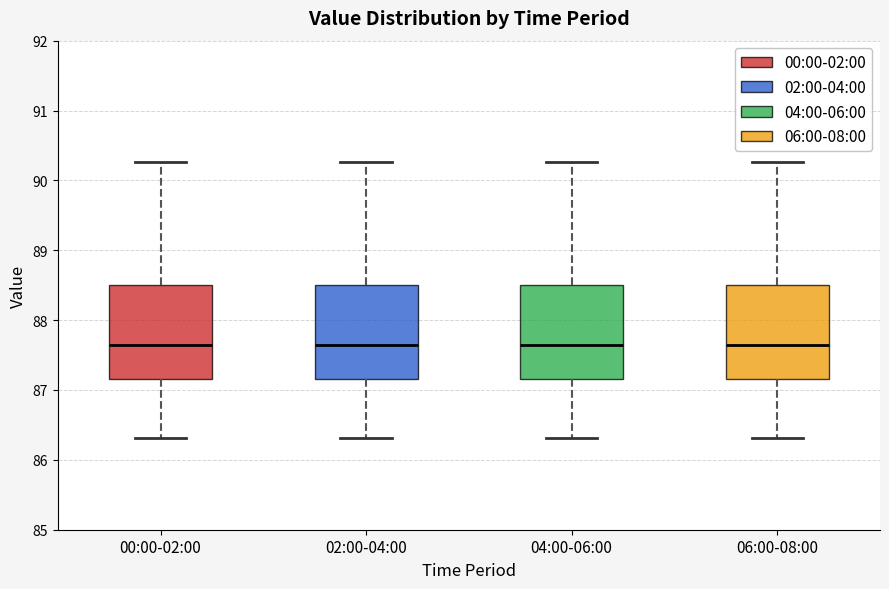

Reading left to right, read every box against the y-axis: the position of its median line, the range the box covers, and the ends of its whiskers. The values are not printed on the chart, so give them approximately, as read against the axis.

00:00-02:00: median 87.6, box 87.2 to 88.5, whiskers 86.3 to 90.3
02:00-04:00: median 87.6, box 87.2 to 88.5, whiskers 86.3 to 90.3
04:00-06:00: median 87.6, box 87.2 to 88.5, whiskers 86.3 to 90.3
06:00-08:00: median 87.6, box 87.2 to 88.5, whiskers 86.3 to 90.3